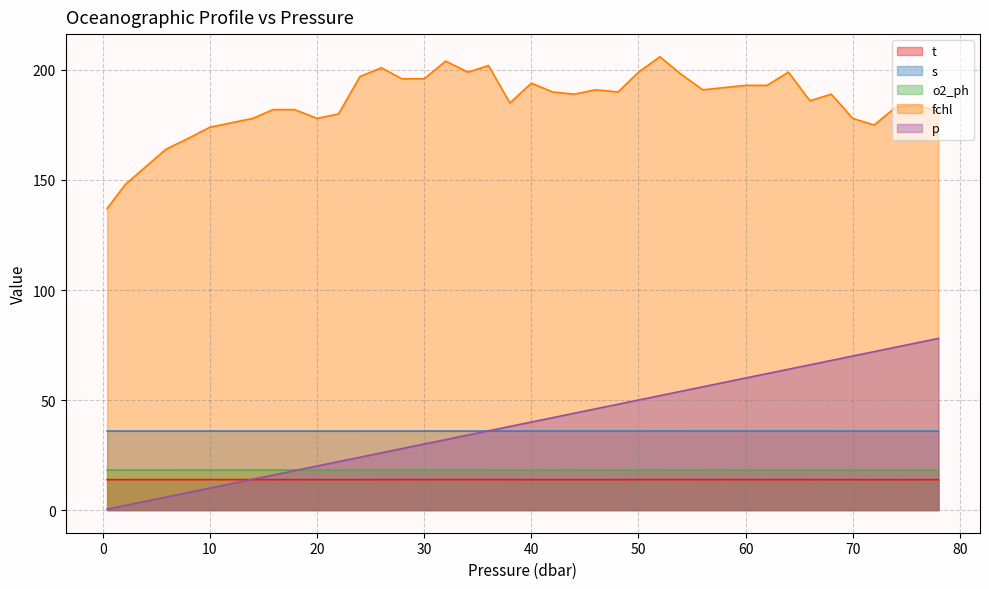

What is the minimum value shown in the chart?

0.4